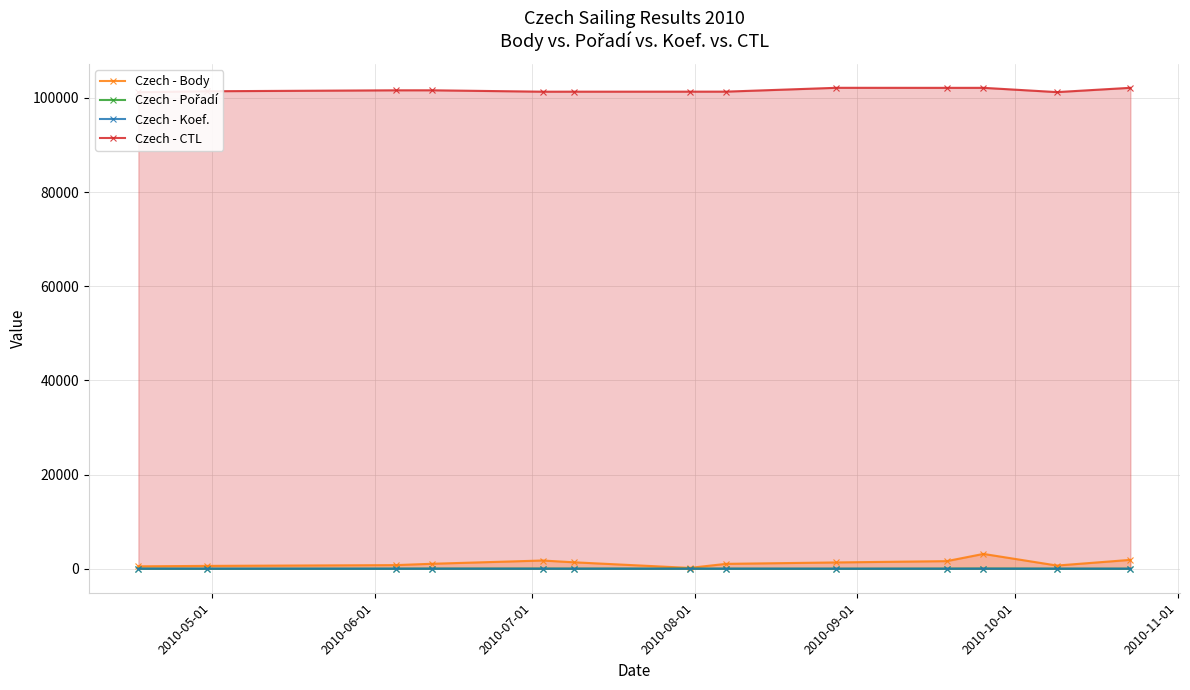

True or false: Czech - Body has more than 1 interior local peaks.

True